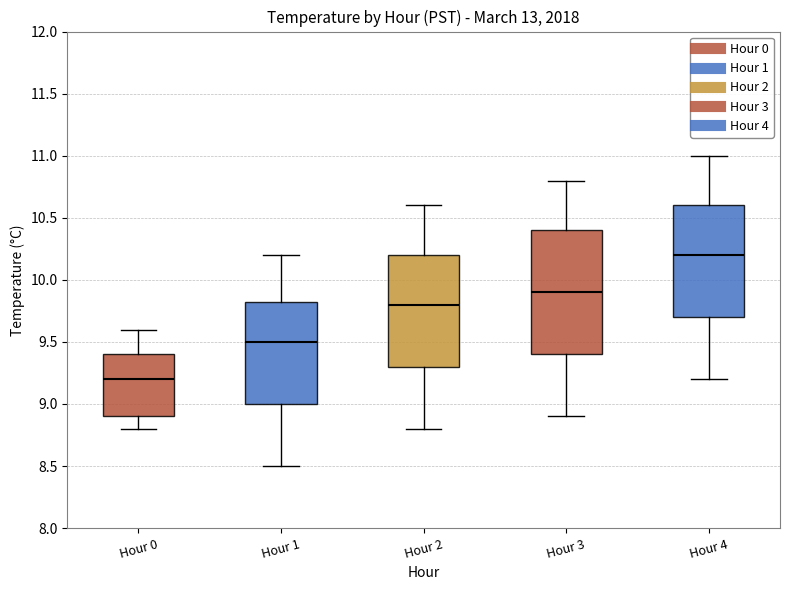

Reading left to right, transcribe this box plot: for each box, give where its median line is, the range the box spans, and where its two whiskers end, as read against the y-axis. The values are not printed on the chart, so give them approximately, as read against the axis.

Hour 0: median 9.20, box 8.90 to 9.40, whiskers 8.80 to 9.60
Hour 1: median 9.50, box 9.00 to 9.85, whiskers 8.50 to 10.20
Hour 2: median 9.80, box 9.30 to 10.20, whiskers 8.80 to 10.60
Hour 3: median 9.90, box 9.40 to 10.40, whiskers 8.90 to 10.80
Hour 4: median 10.20, box 9.70 to 10.60, whiskers 9.20 to 11.00